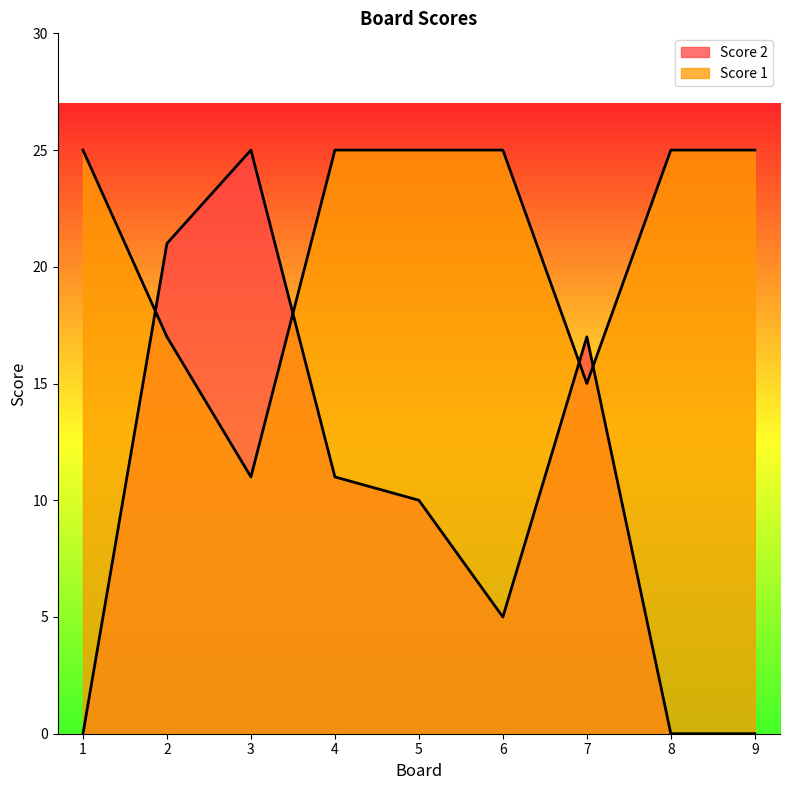

Which series changed the most between 1 and 7?

Score 2